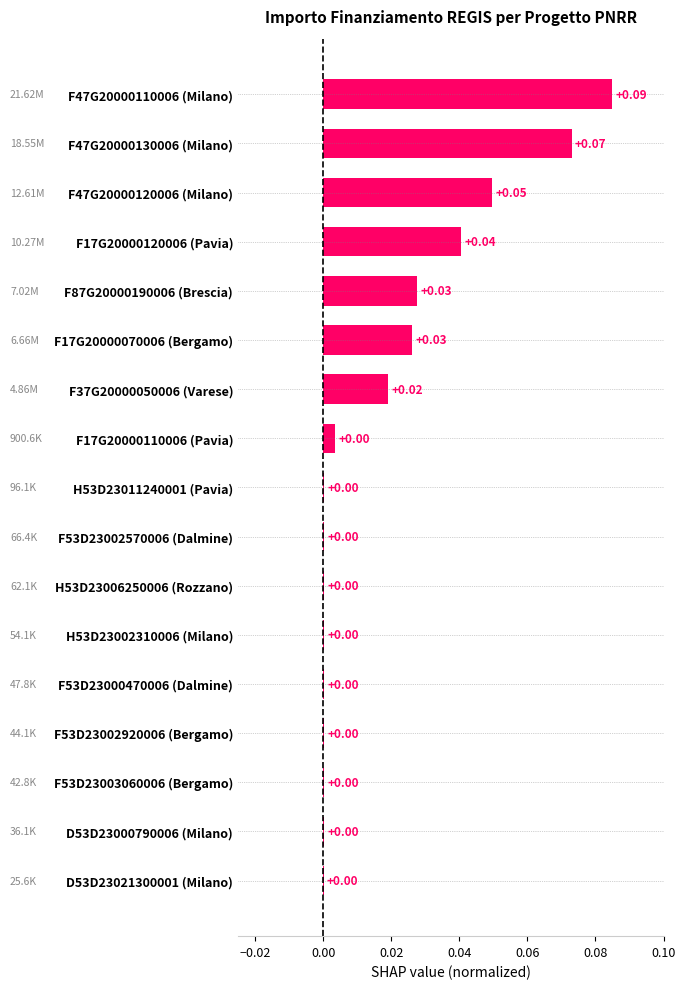

Which has a higher value, F87G20000190006 (Brescia) or H53D23002310006 (Milano)?

F87G20000190006 (Brescia)